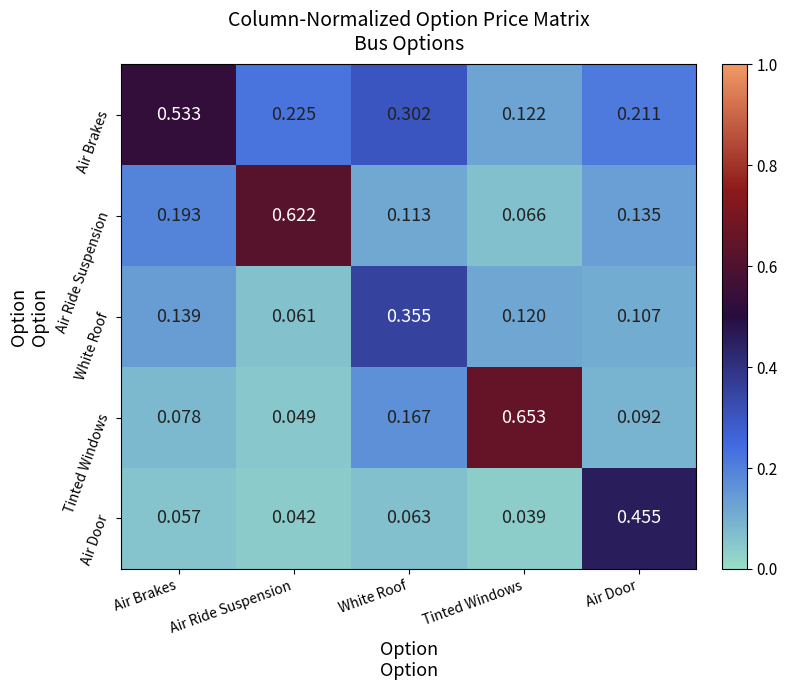

Which series has the largest range (max minus min)?

Tinted Windows